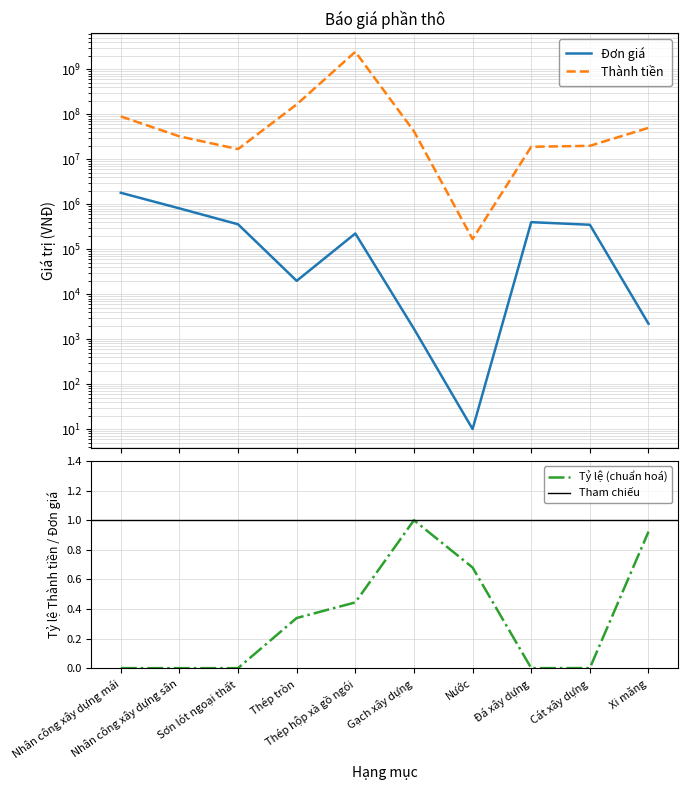

Which series changed the most between Nhân công xây dựng mái and Thép hộp xà gồ ngói?

Thành tiền